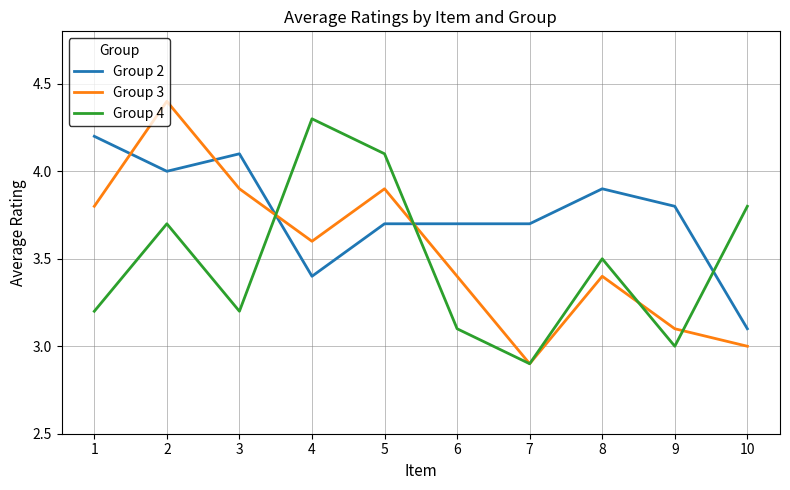

Reading left to right, extract all data points from this chart.

Group 2: 4.2	4.0	4.1	3.4	3.7	3.7	3.7	3.9	3.8	3.1
Group 3: 3.8	4.4	3.9	3.6	3.9	3.4	2.9	3.4	3.1	3.0
Group 4: 3.2	3.7	3.2	4.3	4.1	3.1	2.9	3.5	3.0	3.8